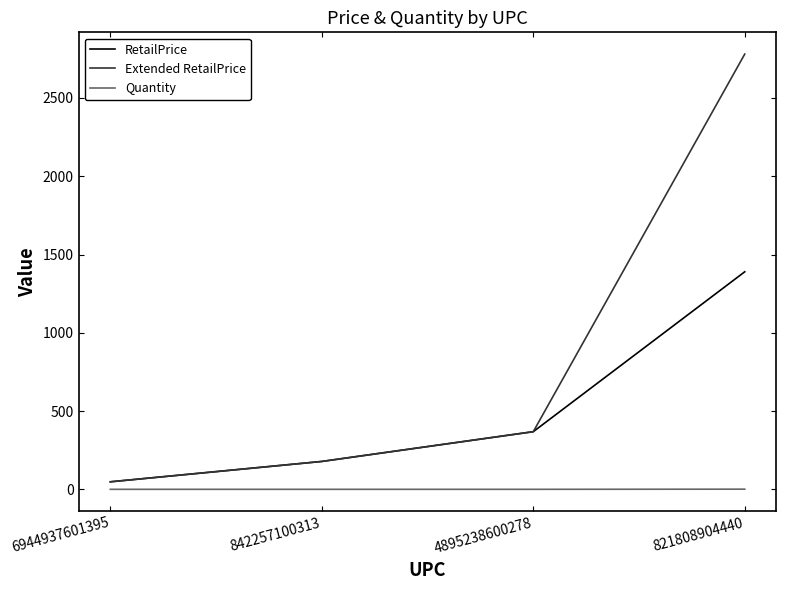

What position from the right is 842257100313?

3